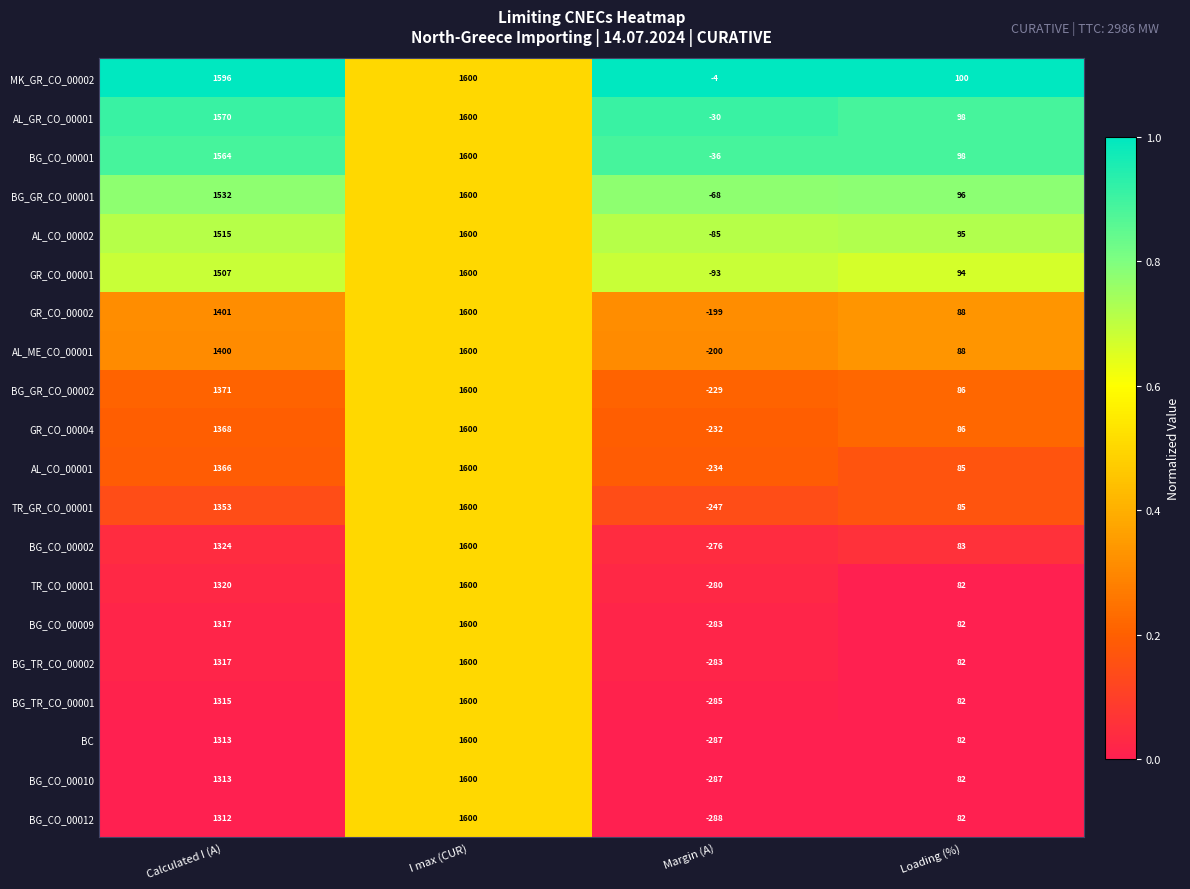

What is the sum of all GR_CO_00004 values?

2822